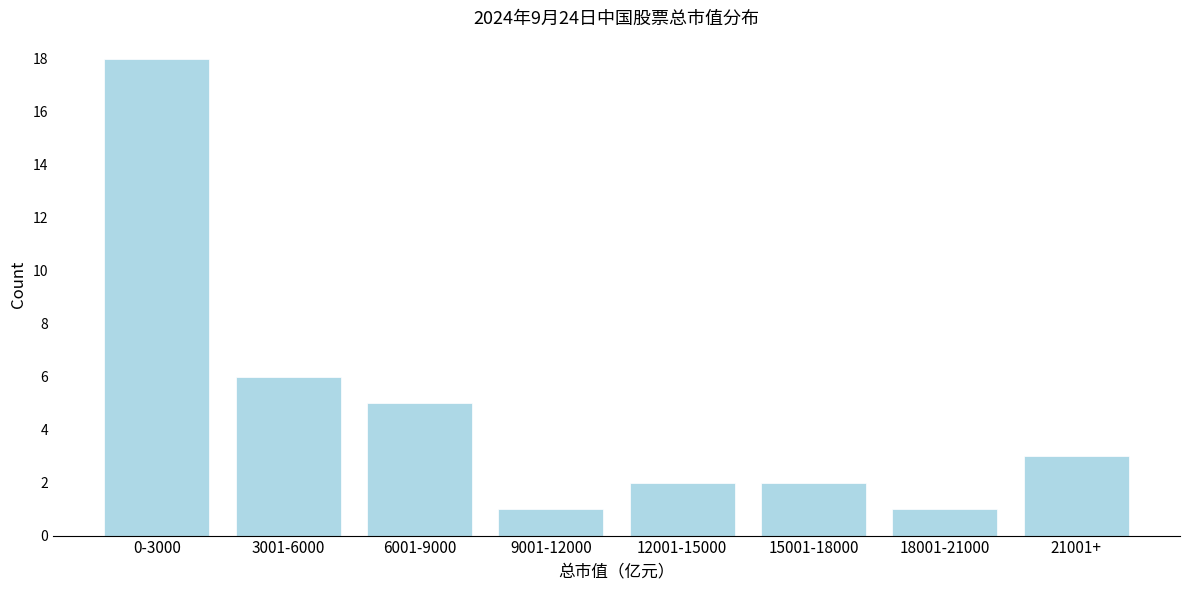

Reading left to right, transcribe all the data shown in this chart.

0-3000=18	3001-6000=6	6001-9000=5	9001-12000=1	12001-15000=2	15001-18000=2	18001-21000=1	21001+=3